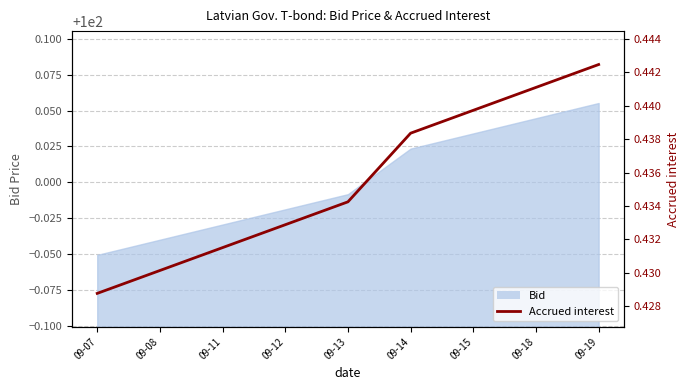

Is it true that the value at 09-07 is 0.2?

False